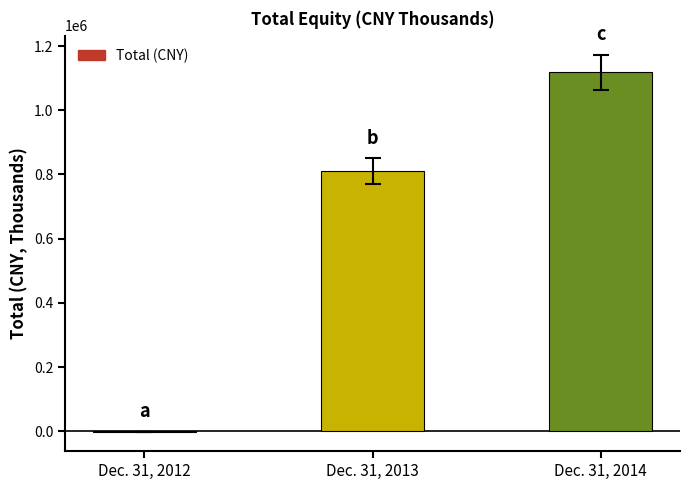

Where is the data nearest to the value 557501?

Dec. 31, 2013